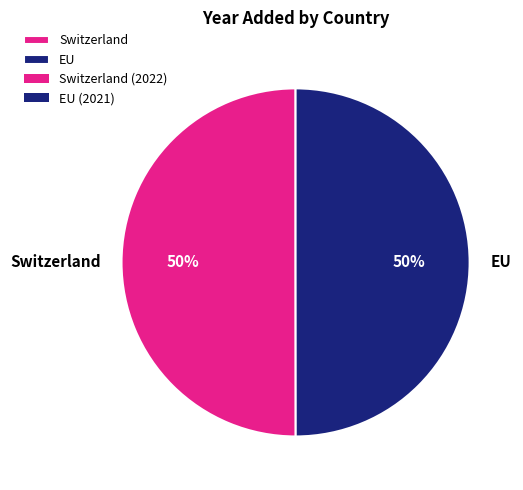

To the nearest percent, what is the average slice percentage?

50%